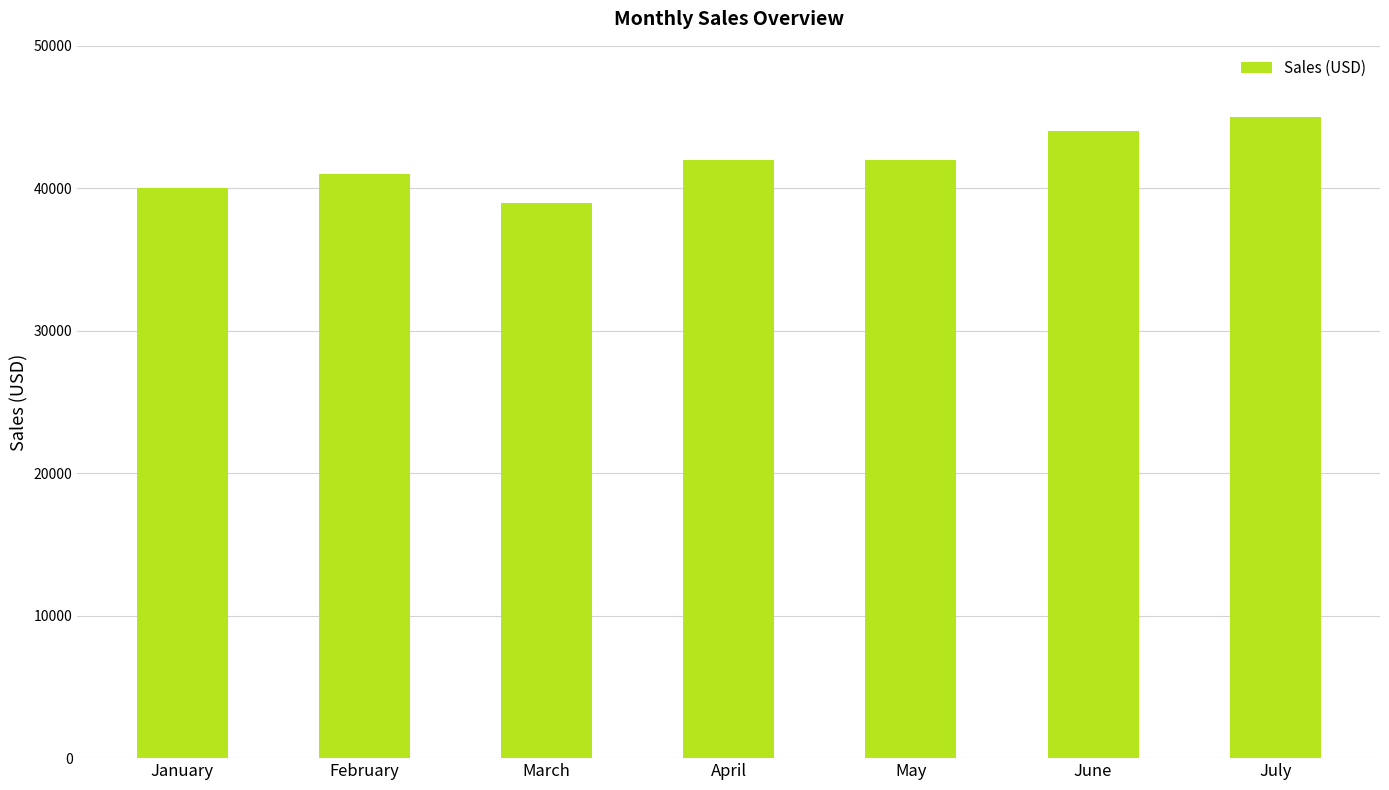

What is the difference between the second highest and minimum values?

5000